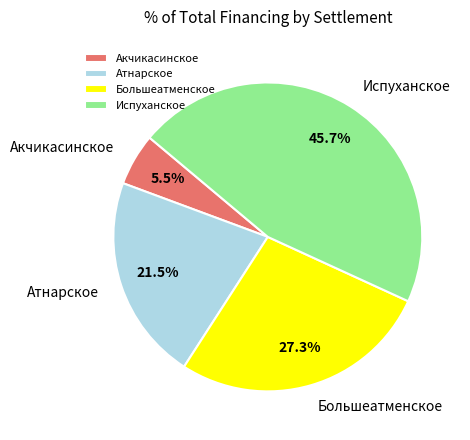

Rank the categories by value from highest to lowest.

Испуханское, Большеатменское, Атнарское, Акчикасинское